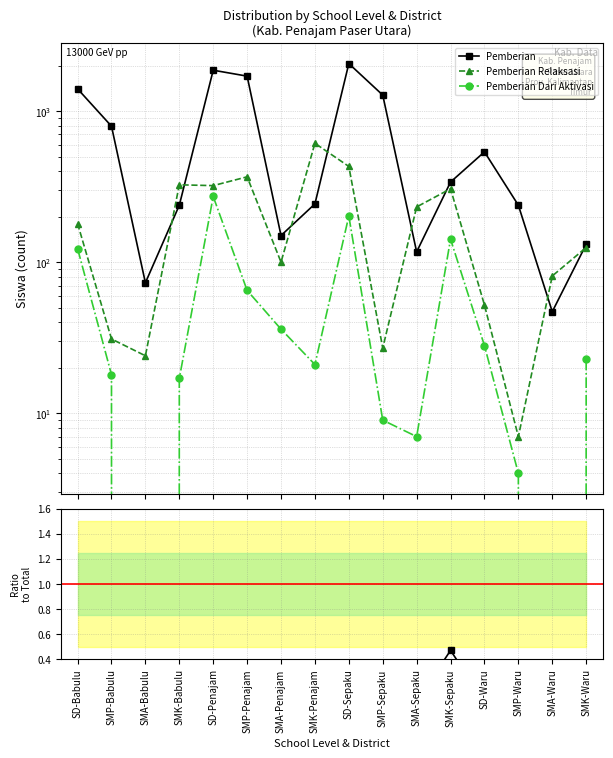

Between SMA-Babulu and SMP-Babulu, which is larger?

SMP-Babulu